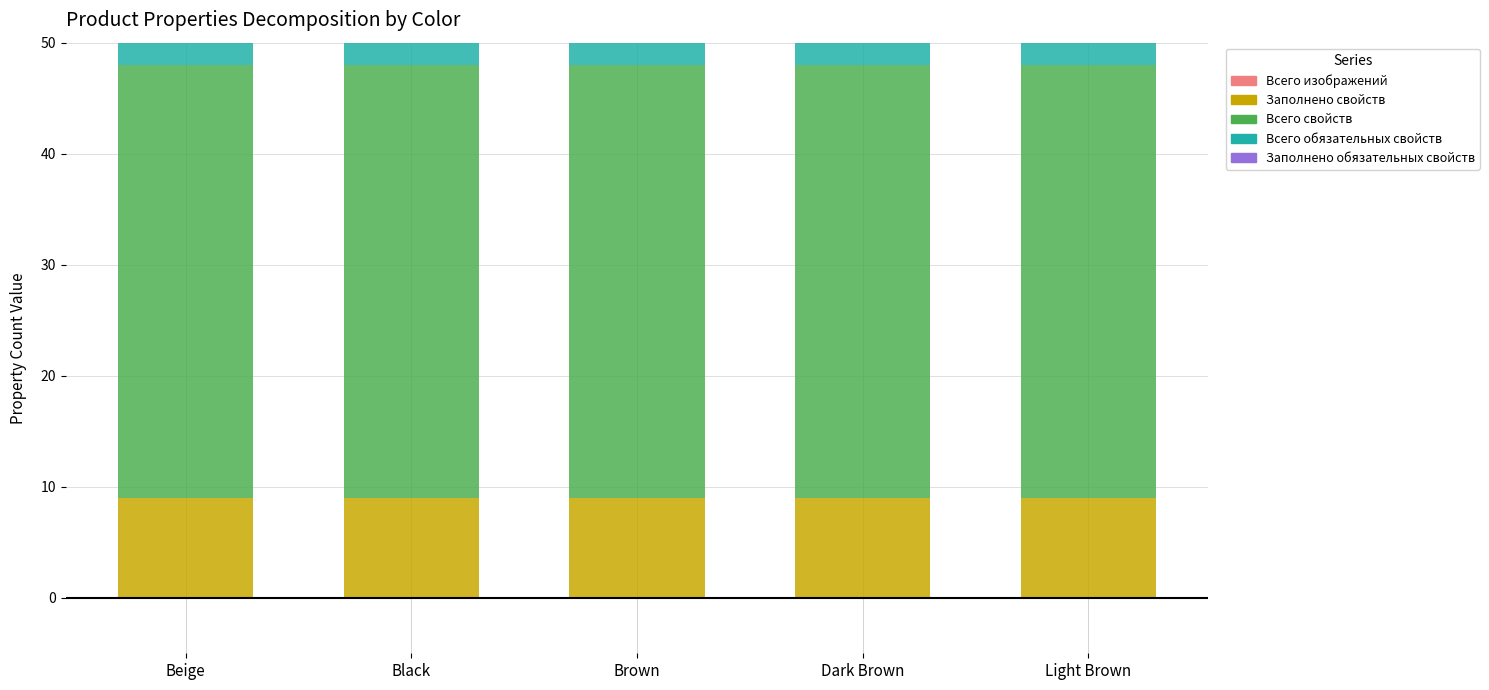

How many distinct data groups are displayed?

4